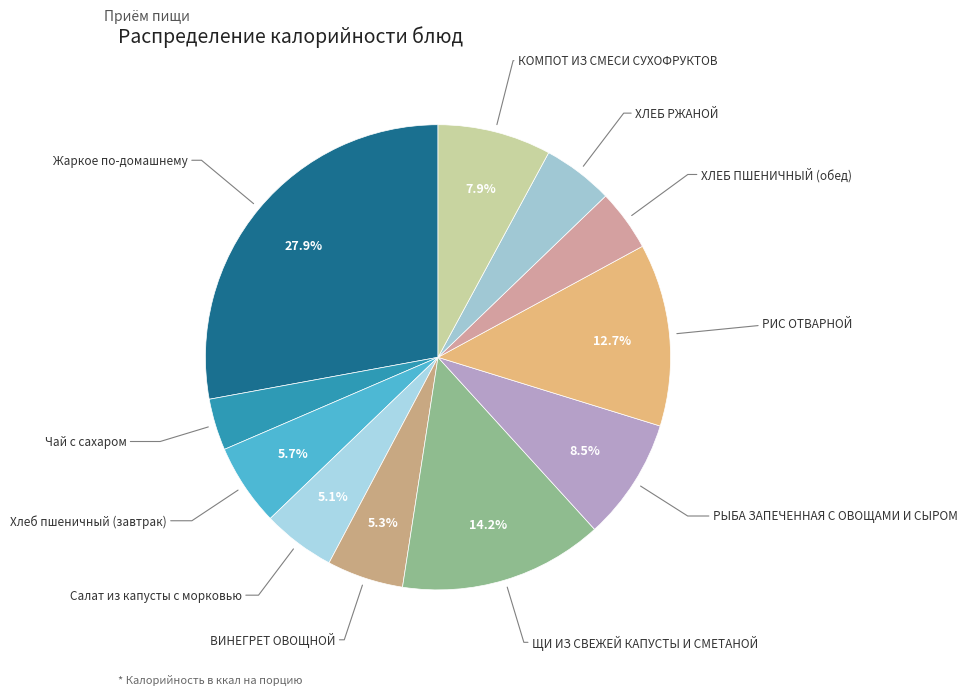

Count the number of slices in the pie.

11